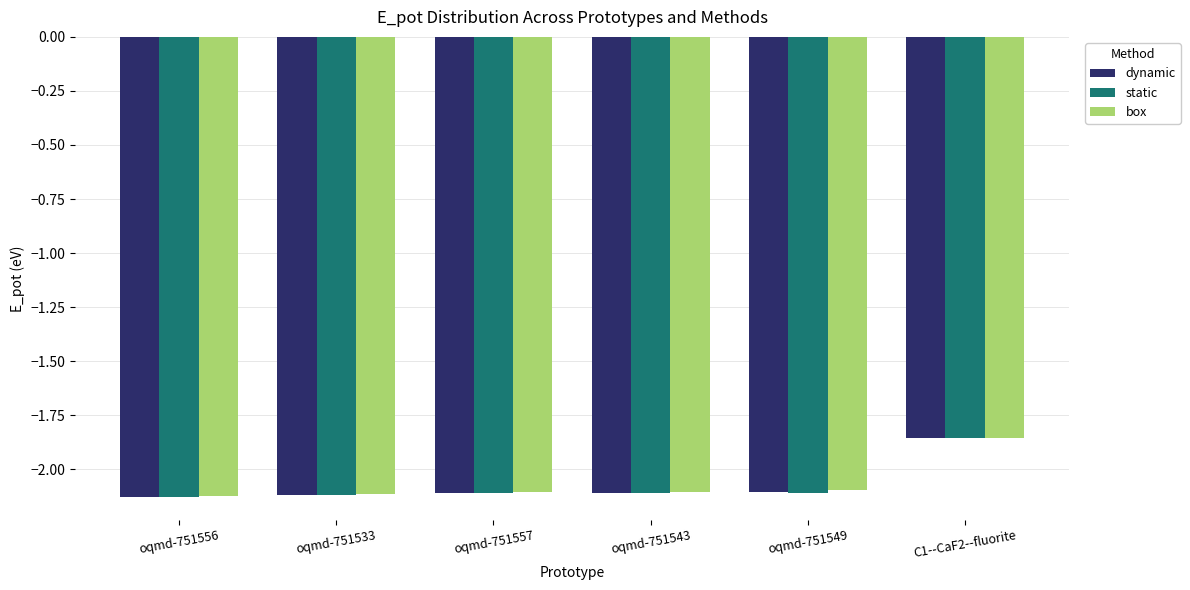

At which label is box closest to -1?

C1--CaF2--fluorite